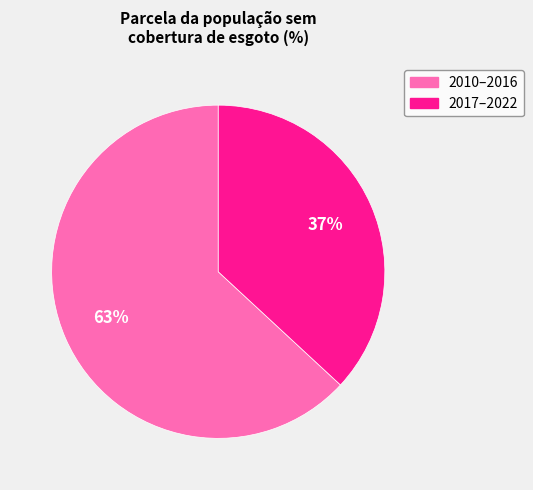

To the nearest percent, what is the average slice percentage?

50%